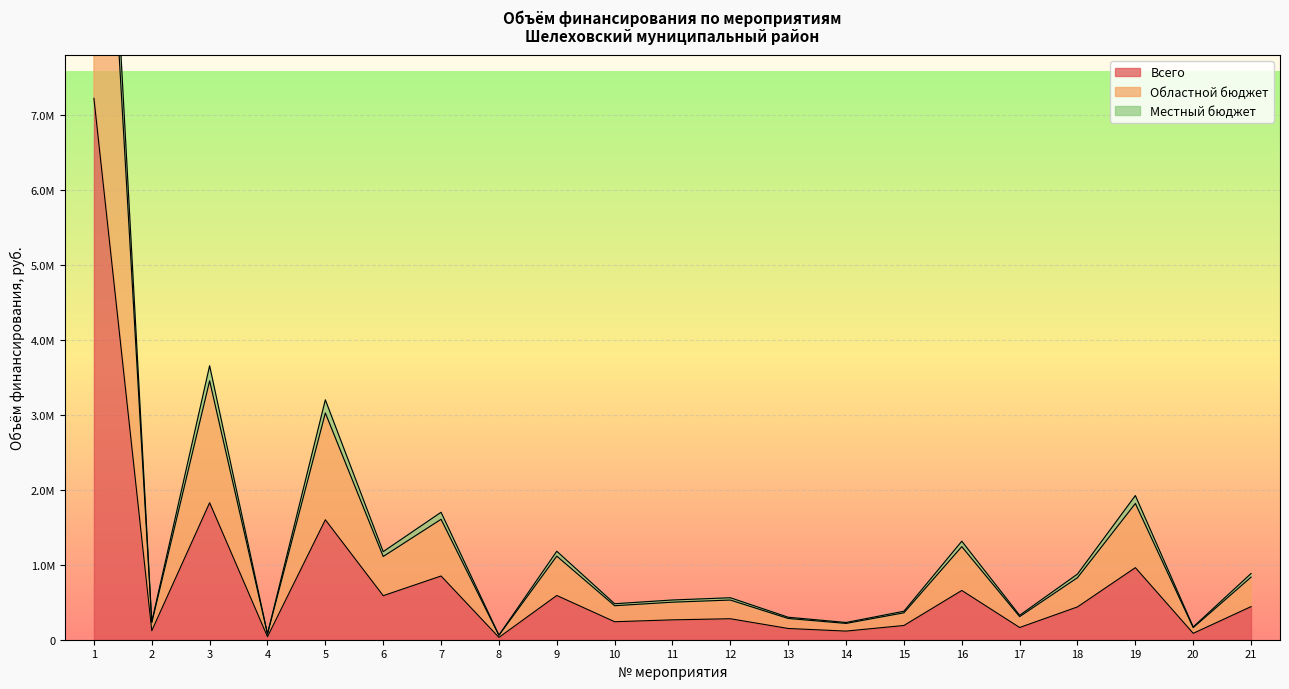

Reading right to left, list all the values displayed in this chart.

Всего: 441666.8	85357.4	961442.8	438005.0	162995.0	657000.0	190000.0	115000.0	149984.0	280000.0	265000.0	240000.0	590000.0	31000.0	850000.0	587434.0	1600000.0	39999.0	1827290.0	120000.0	7221826.0
Областной бюджет: 883333.6	170714.8	1922885.6	876010.0	325990.0	1314000.0	380000.0	230000.0	299968.0	560000.0	530000.0	480000.0	1180000.0	62000.0	1700000.0	1174868.0	3200000.0	79998.0	3654580.0	240000.0	14443652.0
Местный бюджет: 834748.7	161325.2	1817123.5	827827.9	308060.0	1241727.7	359099.3	217349.6	283469.2	529199.0	500849.1	453599.2	1115097.9	58589.9	1606497.0	1110248.2	3023994.3	75598.0	3453571.6	226799.6	13649225.4